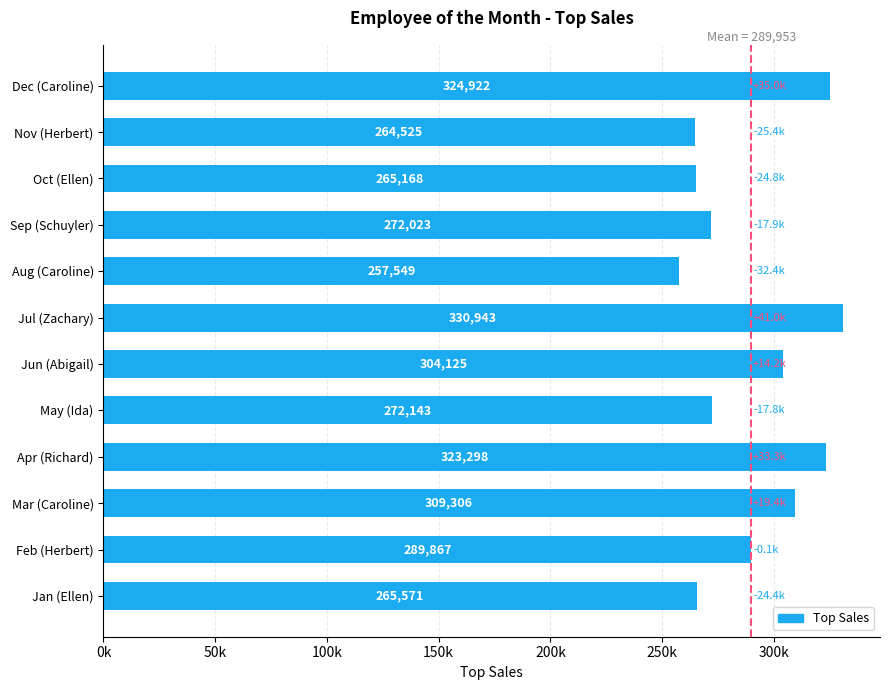

Which category has the highest value across all series?

Jul (Zachary)